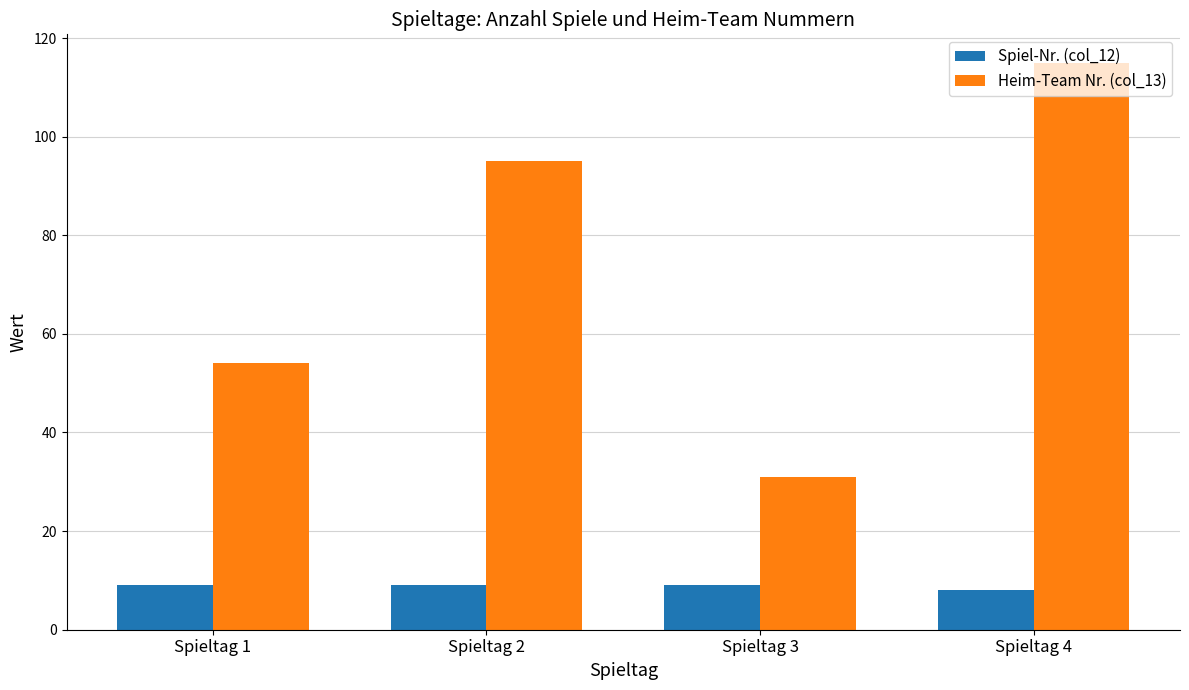

Reading left to right, transcribe all the data shown in this chart.

Spiel-Nr. (col_12): 9	9	9	8
Heim-Team Nr. (col_13): 54	95	31	115